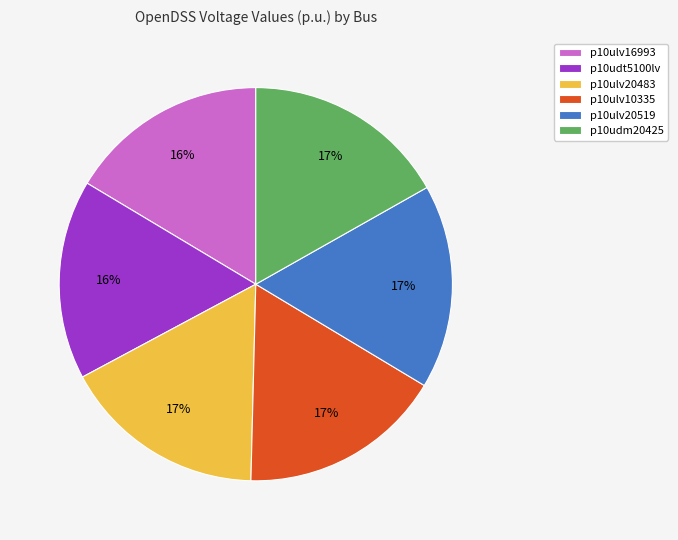

To the nearest percent, what is the combined percentage of p10udt5100lv and p10ulv20483?

33%